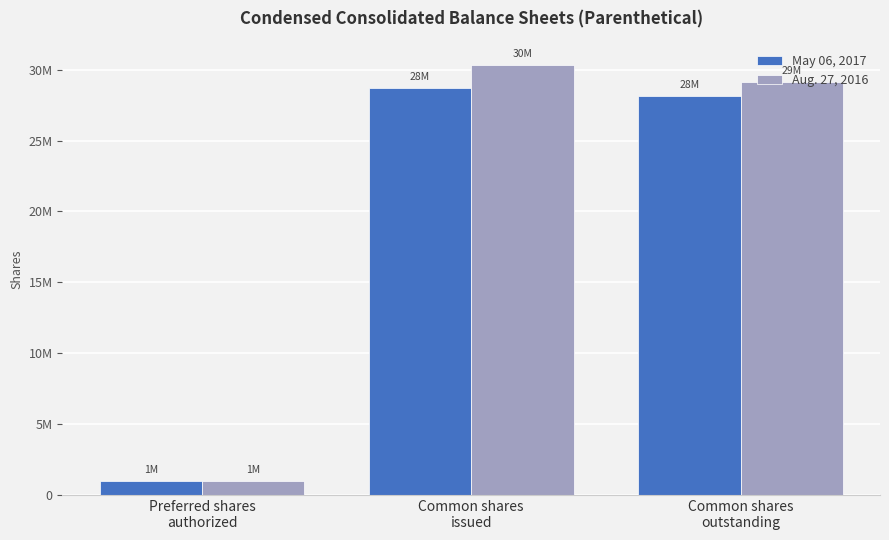

What are all the series names shown in the legend?

May 06, 2017, Aug. 27, 2016